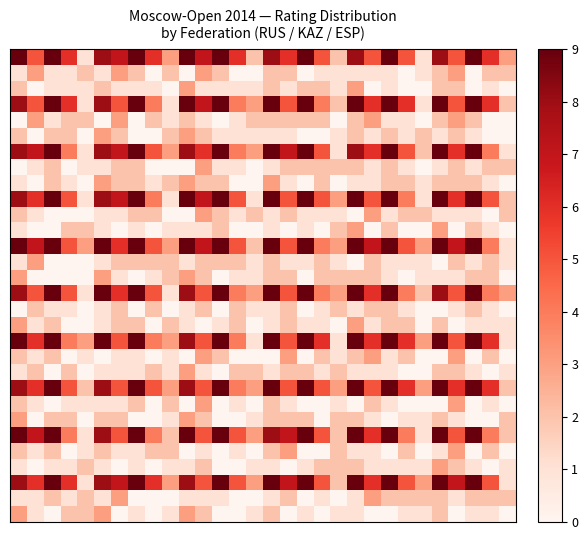

Count the number of categories in the chart.

30